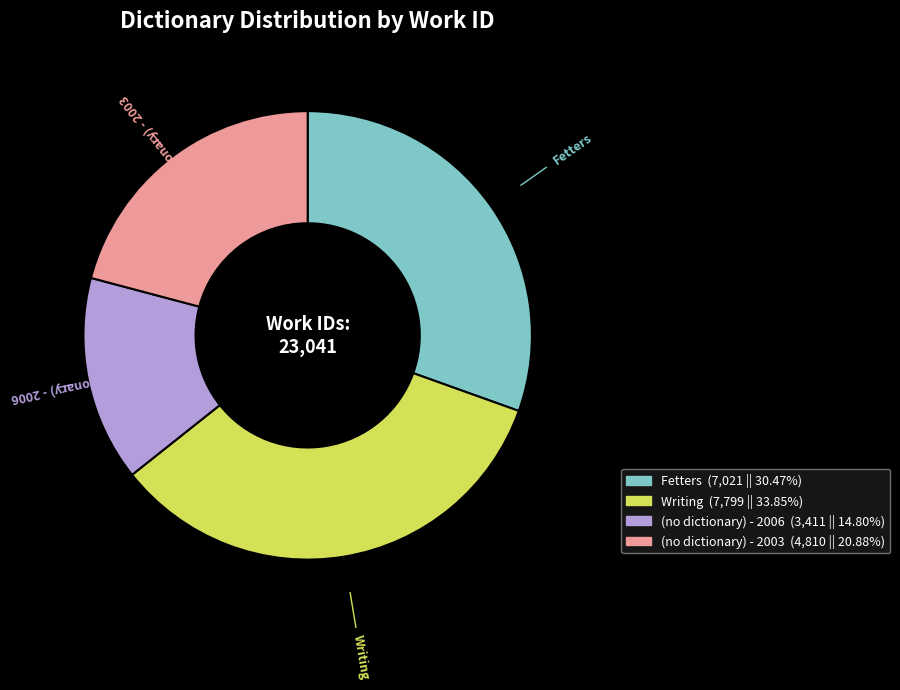

Which category has the smallest portion of the pie?

(no dictionary) - 2006